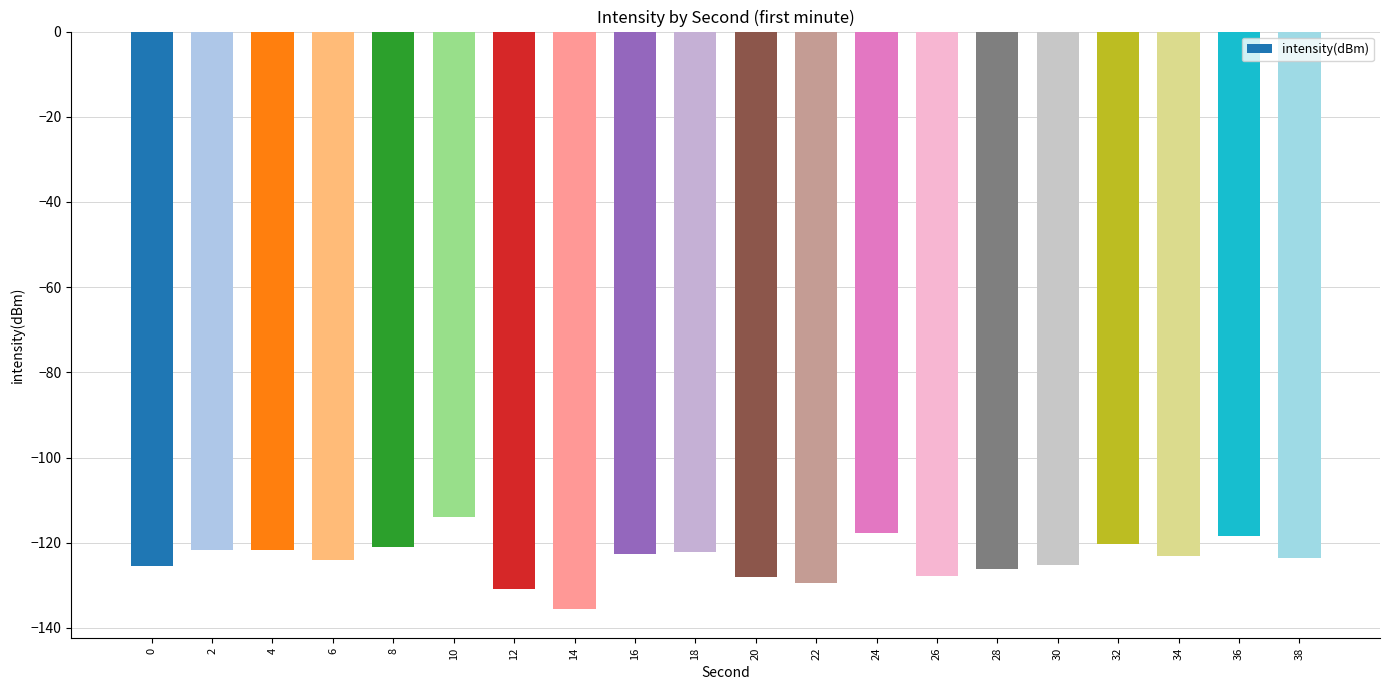

The value at 22 is -129.4. True or false?

True